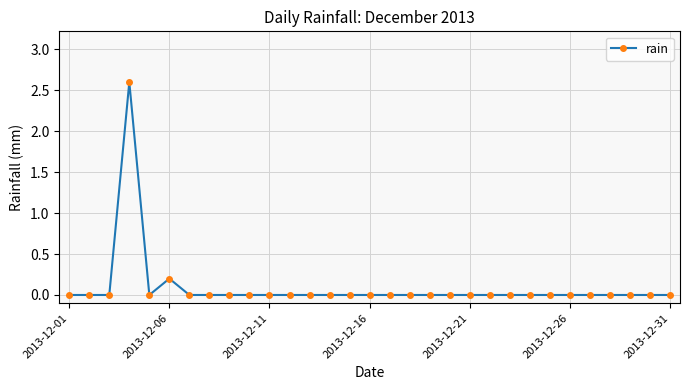

Does the chart display data point markers on the line(s)?

Yes